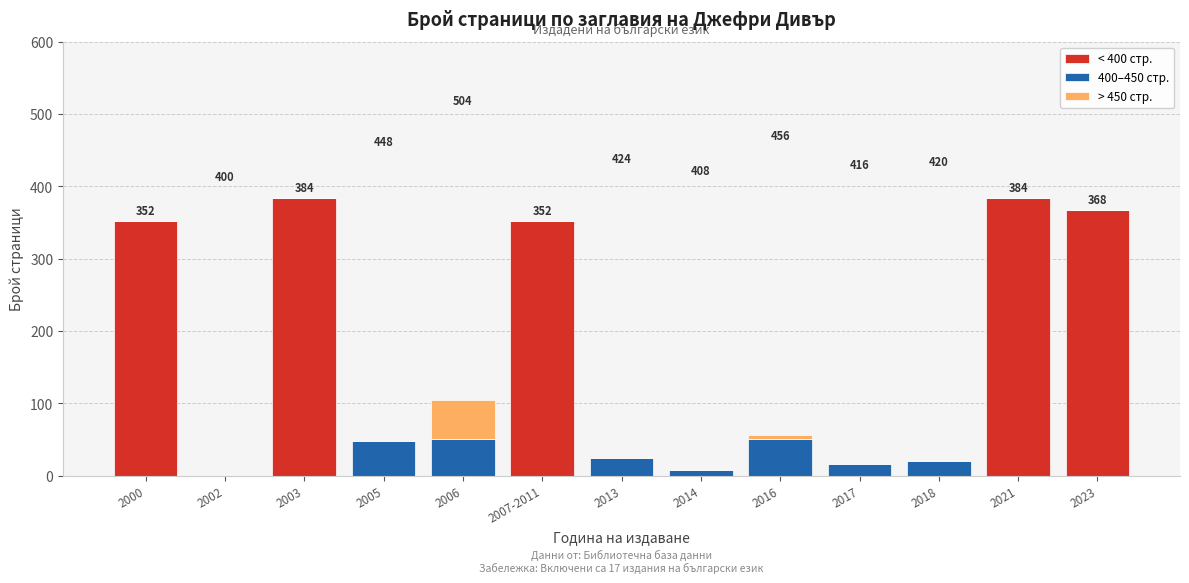

What is the total value across all series at 2003?

384